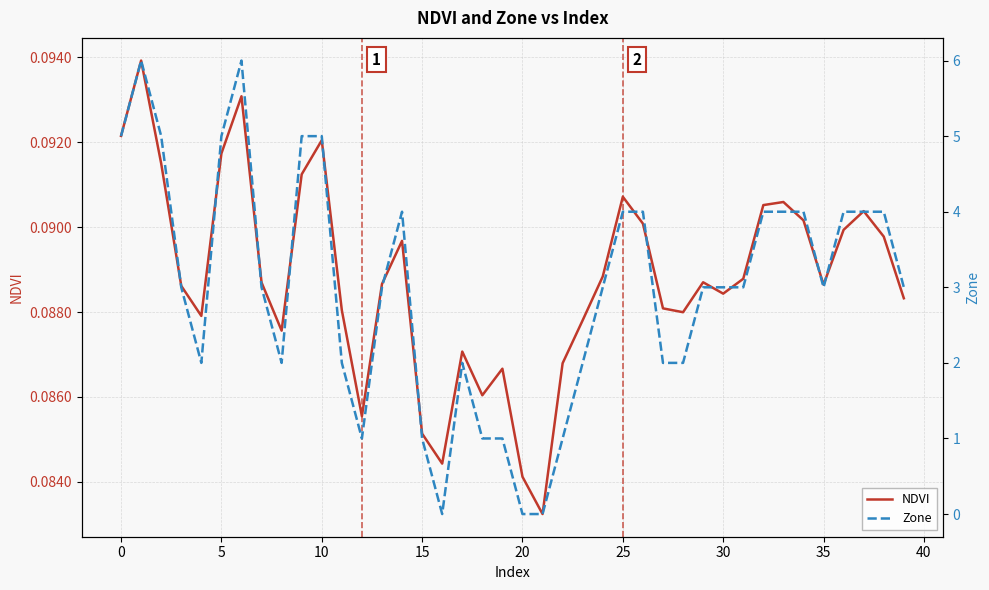

What is the sum of the Zone values at 5 and 35?

8.0